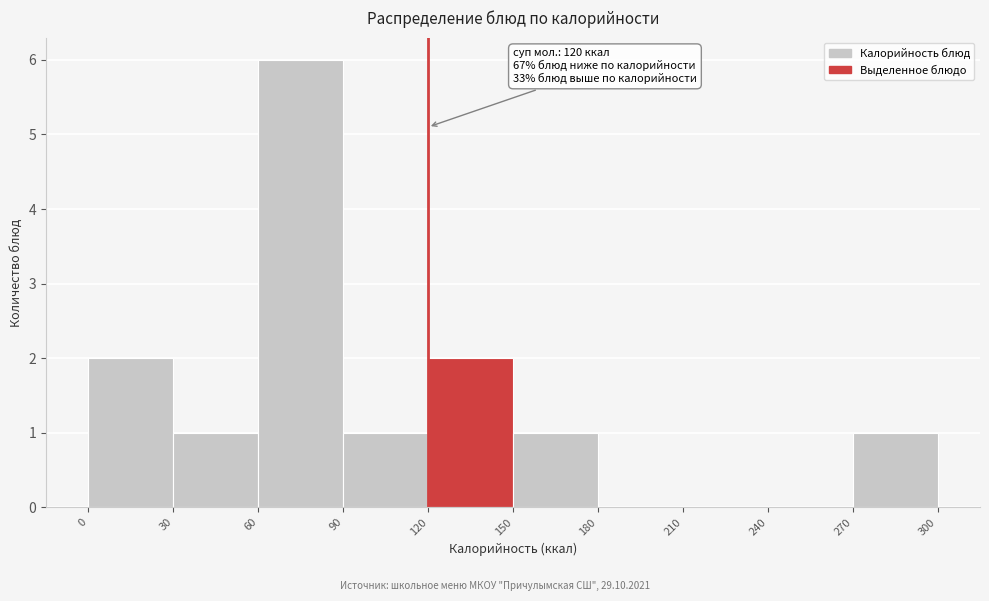

Over which range of the x-axis is the bar tallest?

60 to 90